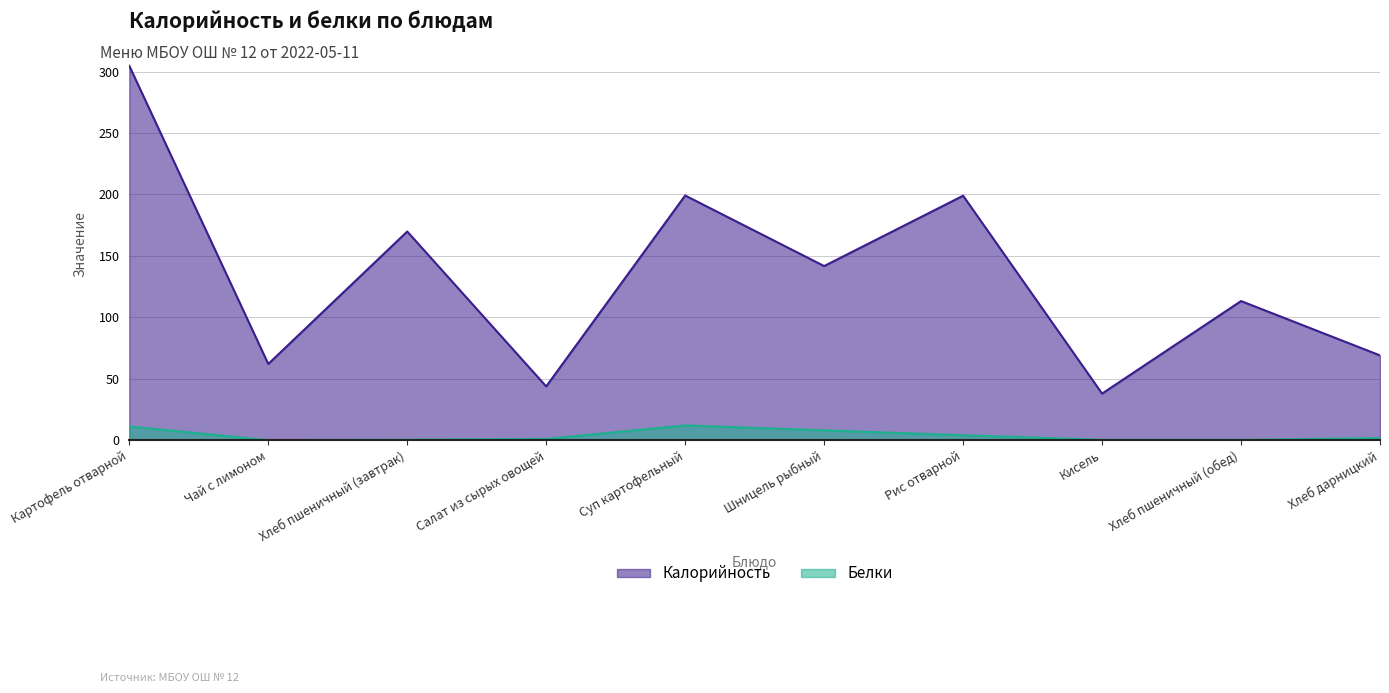

Does the chart display data point markers on the line(s)?

No